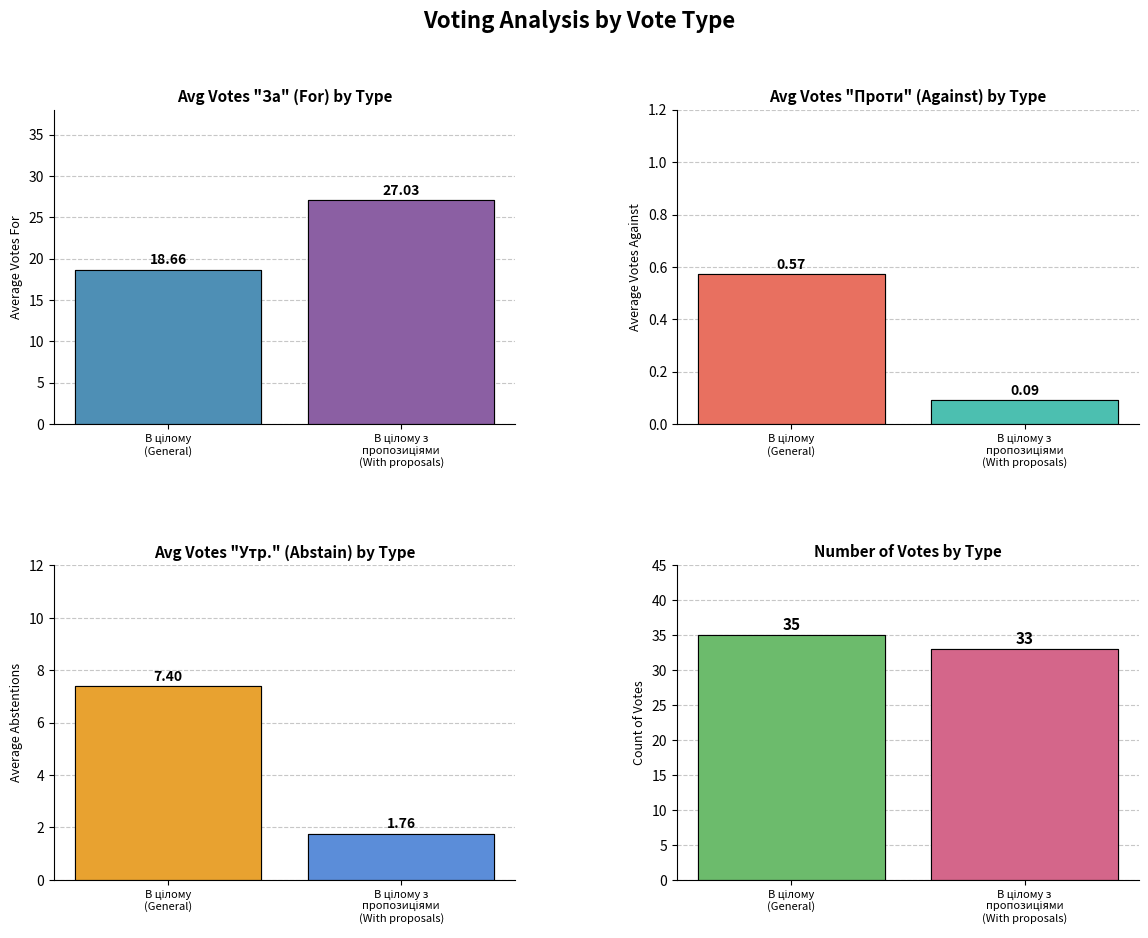

How many distinct data groups are displayed?

4